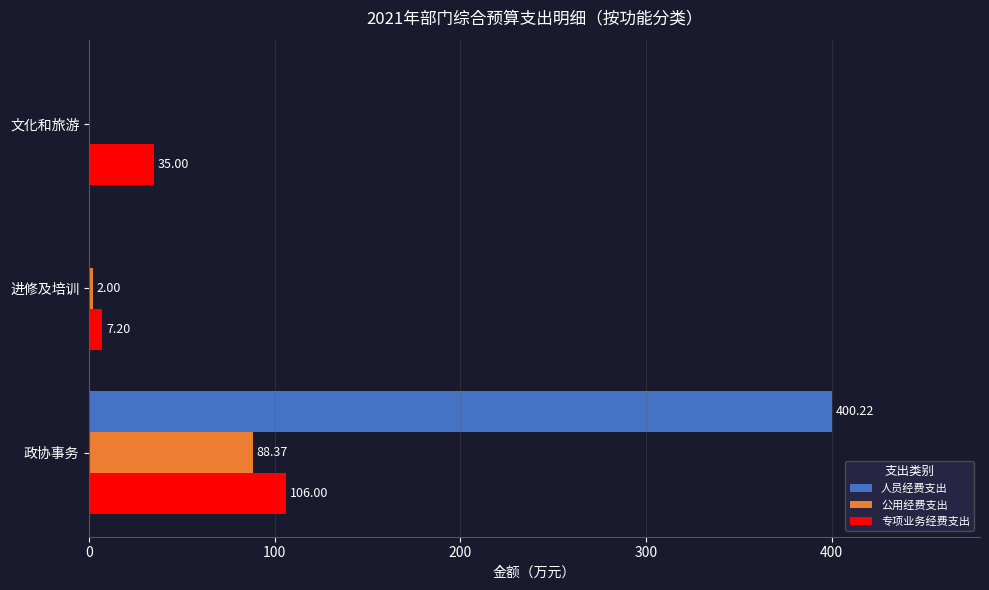

What is the sum of all 公用经费支出 values?

90.4